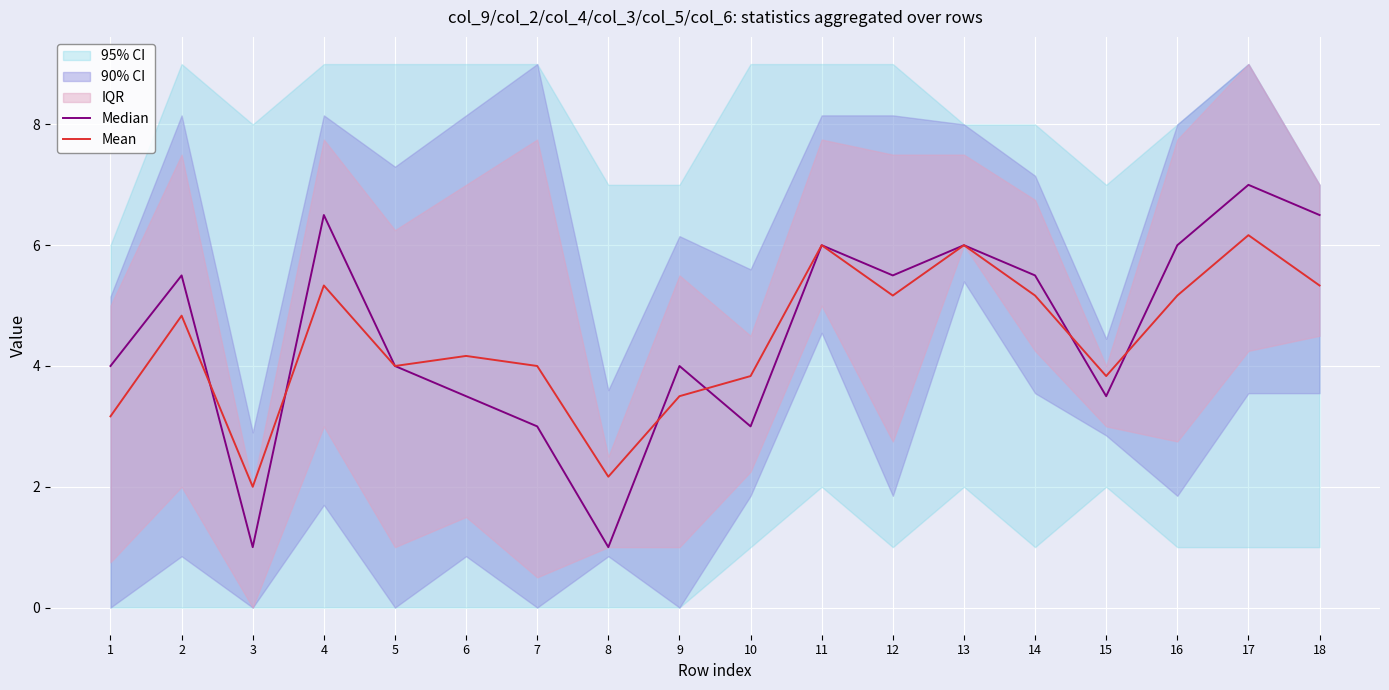

Reading left to right, extract all data points from this chart.

Median: 1=4.0	2=5.5	3=1.0	4=6.5	5=4.0	6=3.5	7=3.0	8=1.0	9=4.0	10=3.0	11=6.0	12=5.5	13=6.0	14=5.5	15=3.5	16=6.0	17=7.0	18=6.5
Mean: 1=3.2	2=4.8	3=2.0	4=5.3	5=4.0	6=4.2	7=4.0	8=2.2	9=3.5	10=3.8	11=6.0	12=5.2	13=6.0	14=5.2	15=3.8	16=5.2	17=6.2	18=5.3